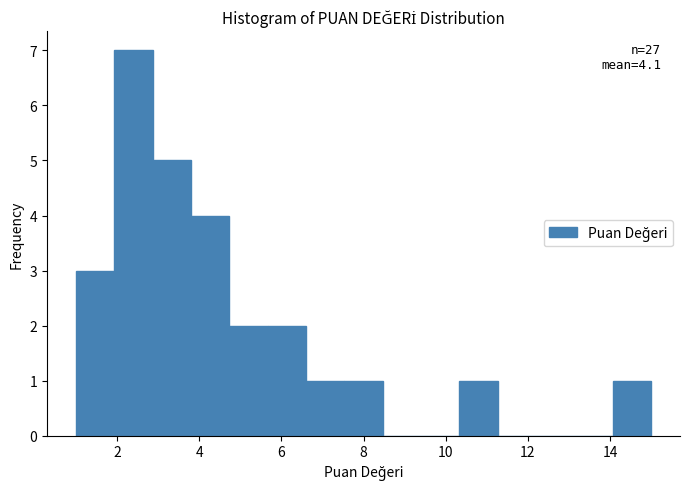

Which range on the x-axis has the tallest bar?

2.0 to 2.8